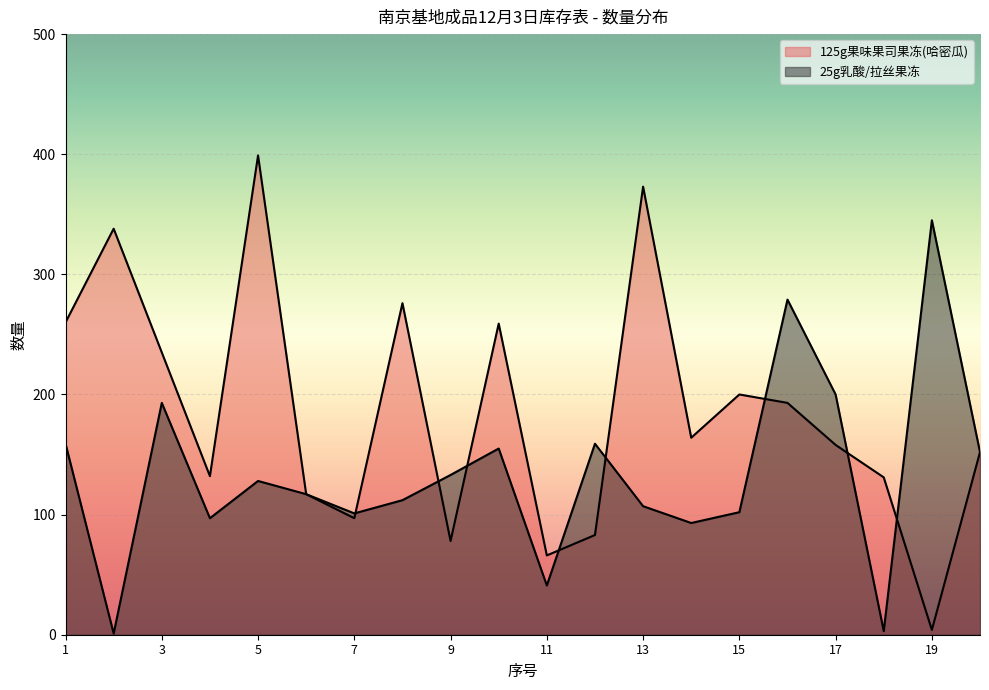

Where is the first local maximum for 25g乳酸/拉丝果冻?

3